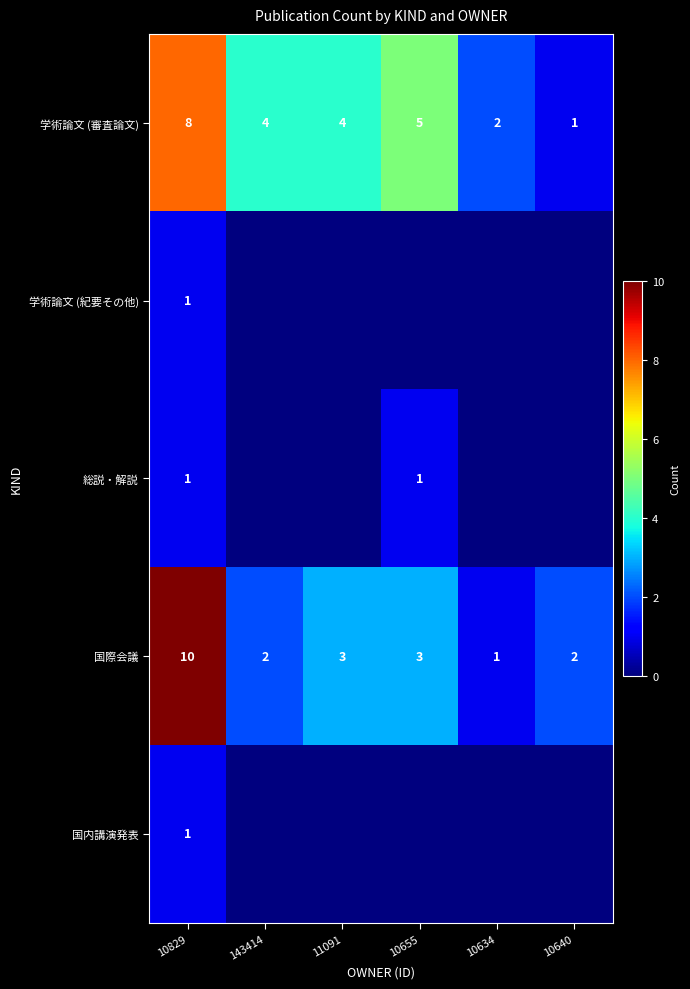

At which label does 学術論文 (審査論文) reach its minimum?

10640